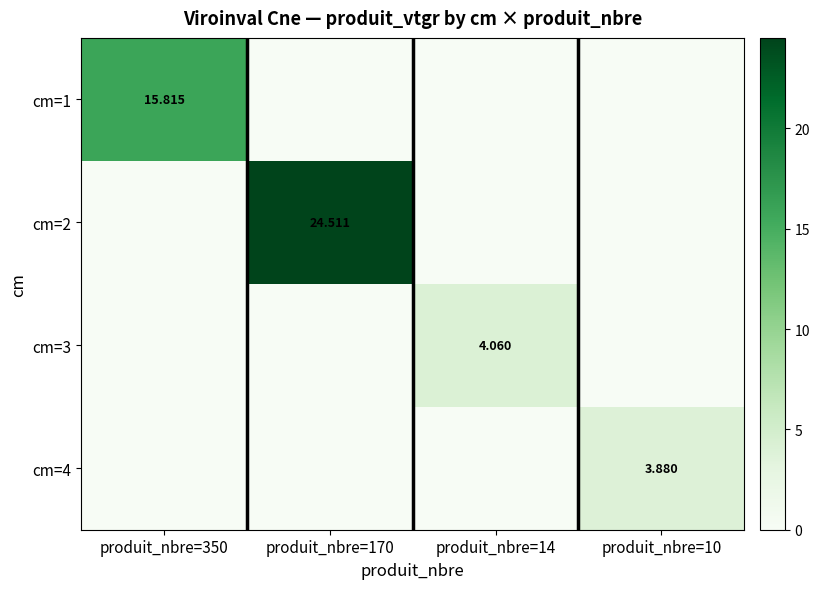

Which series has the widest spread of values?

cm=2